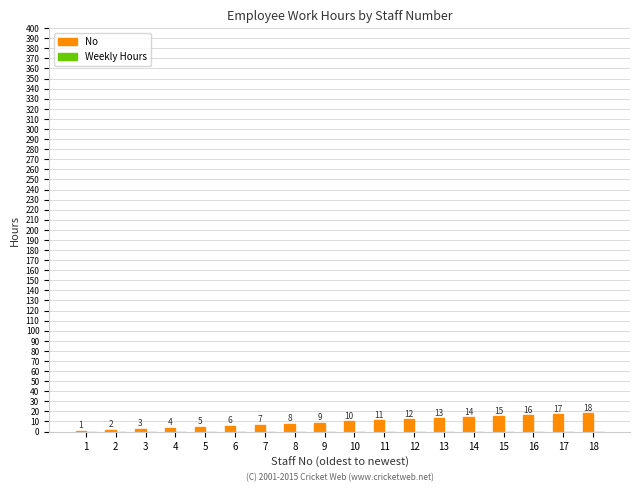

What is the sum of the values at 1 and 2?

3